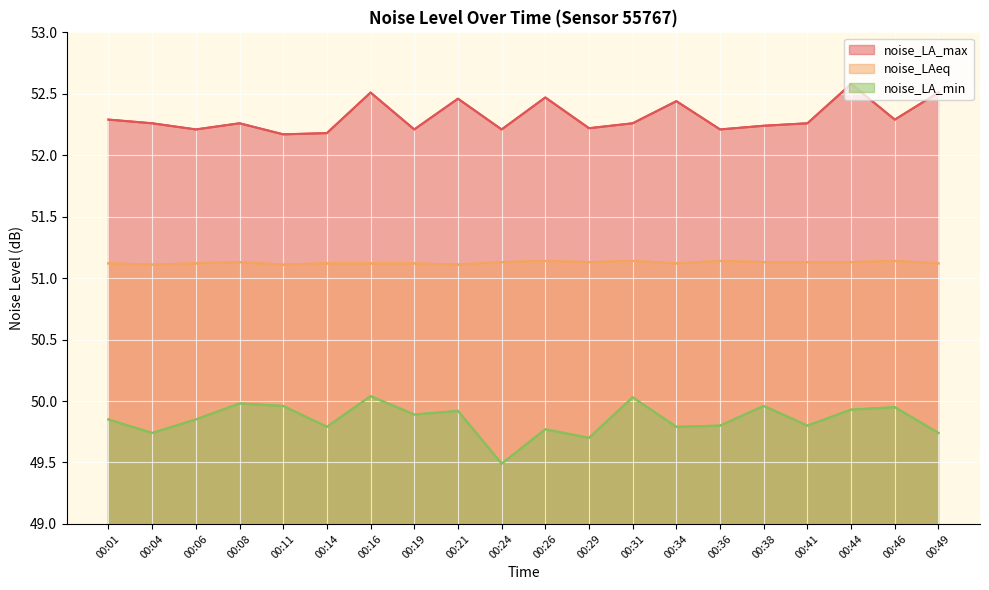

How many noise_LA_max values are between 52 and 53?

20